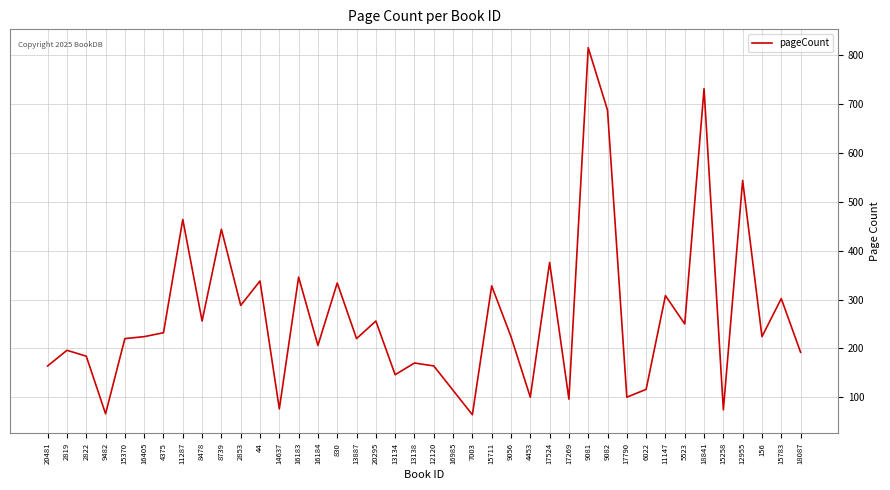

The value at 18841 is 436. True or false?

False